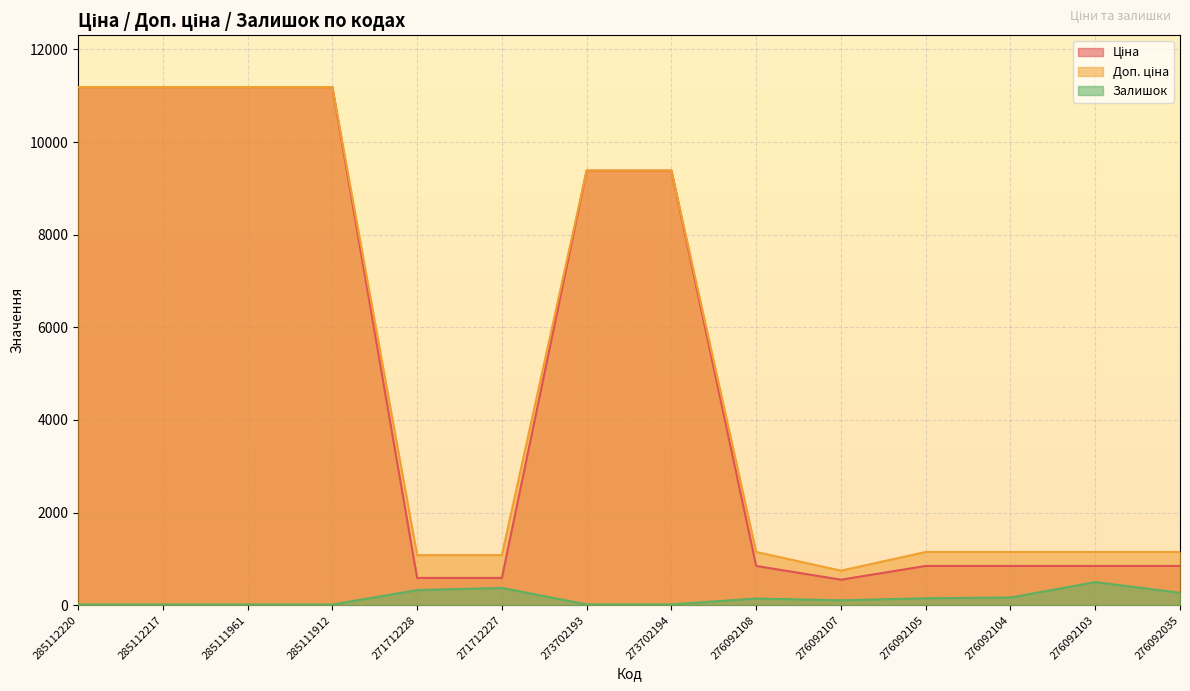

Where is Ціна nearest to the value 5869?

273702193